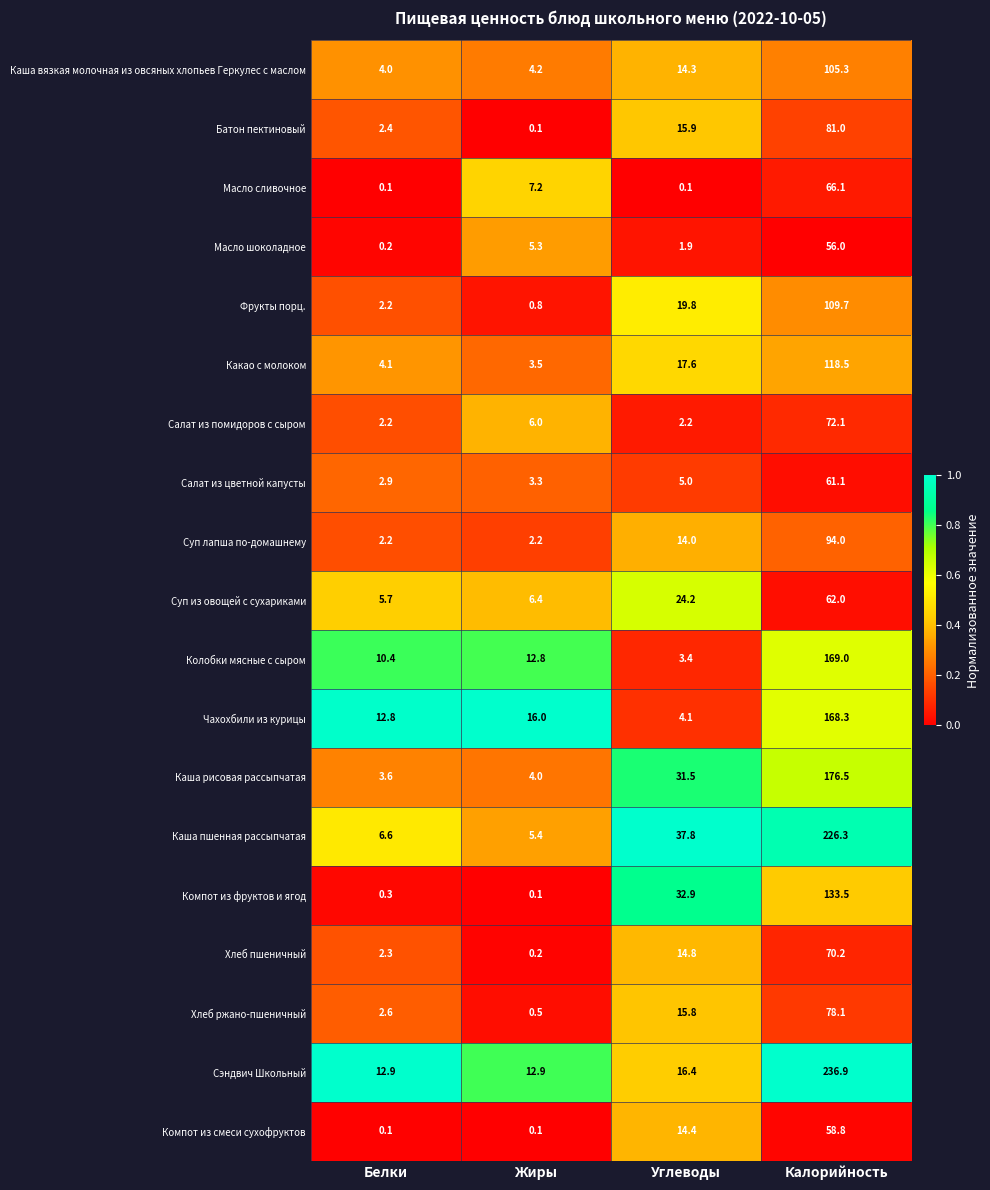

What is the sum of the Какао с молоком values at Жиры and Углеводы?

21.1